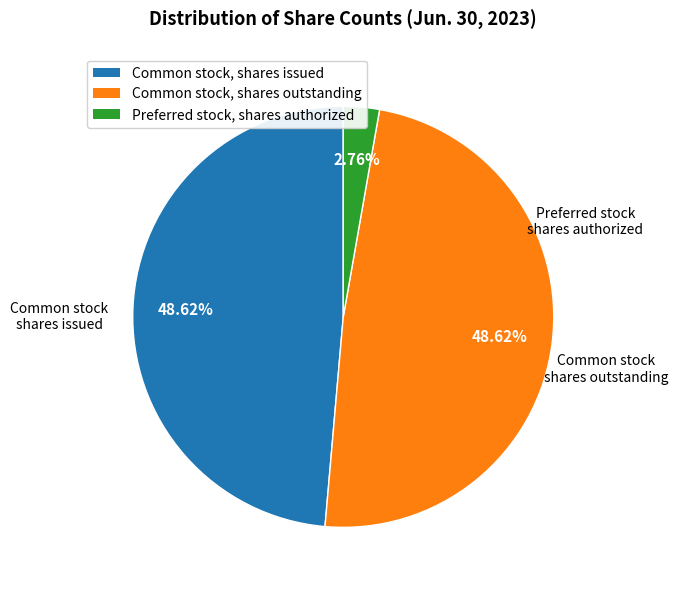

Which category has the smallest portion of the pie?

Preferred stock, shares authorized